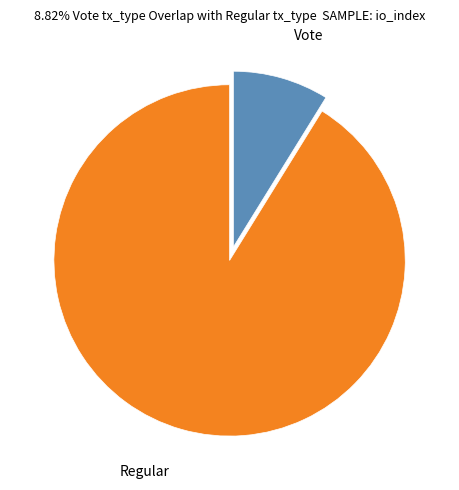

Which has a higher value, Vote or Regular?

Regular